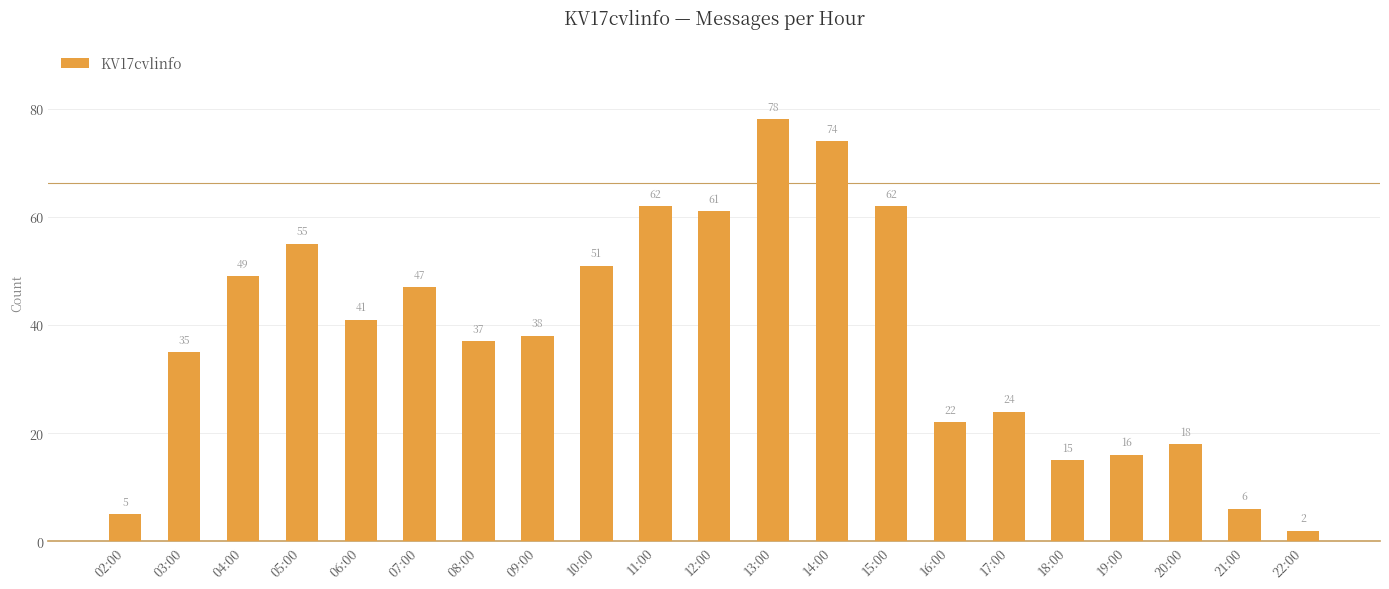

The value at 04:00 is 49. True or false?

True